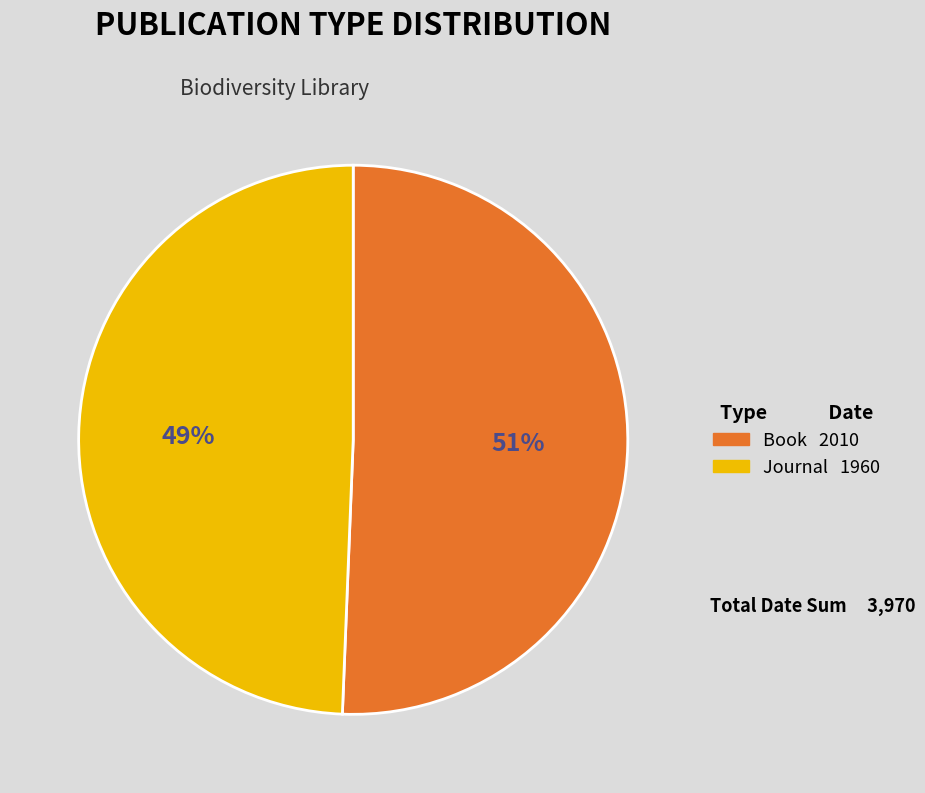

Which category accounts for the majority?

Book